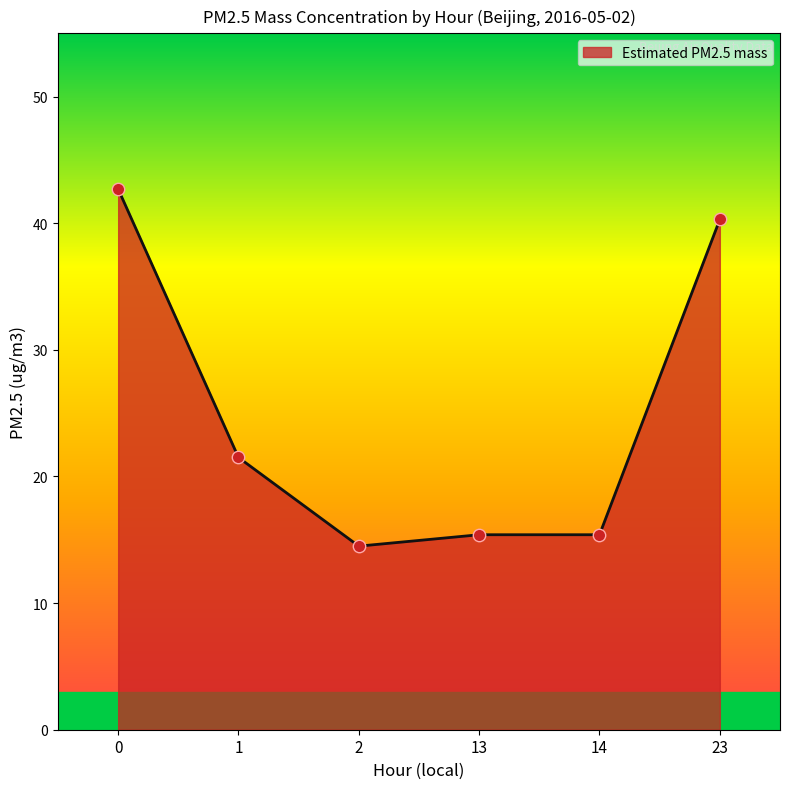

Between 23 and 2, which is larger?

23